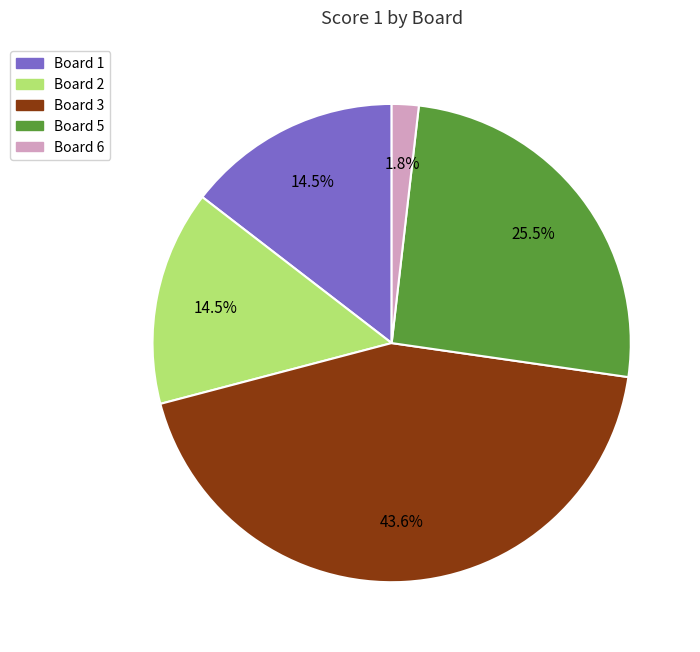

Does any single category account for the majority?

No